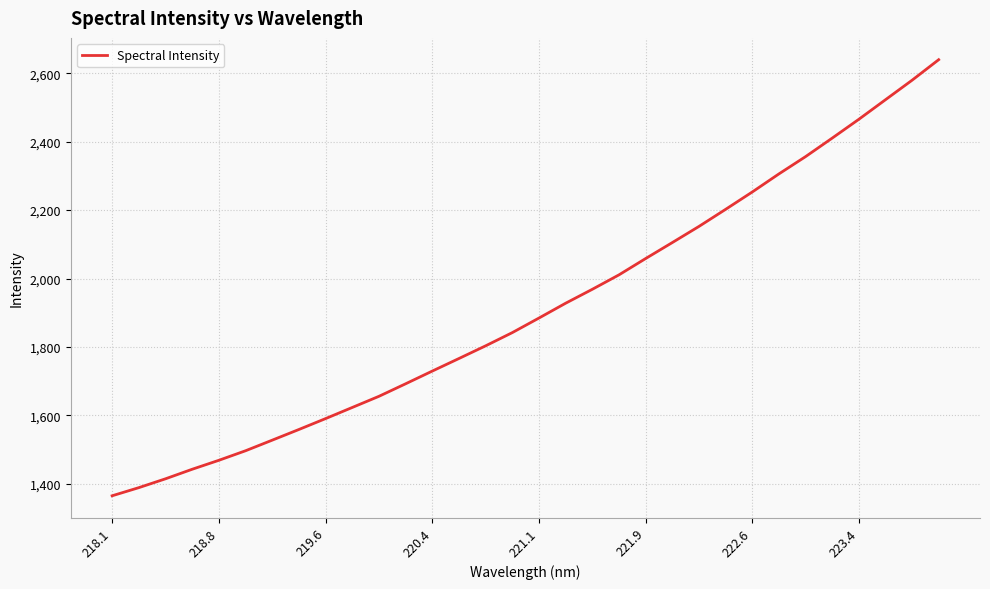

Reading right to left, what are all the values shown in this chart?

2639.7	2579.7	2522.6	2465.4	2410.4	2356.3	2305.8	2252.9	2202.2	2152.3	2105.1	2058.5	2010.7	1968.6	1927.9	1884.6	1842.0	1803.4	1766.3	1729.6	1692.4	1655.8	1623.2	1590.7	1558.8	1527.6	1496.6	1468.7	1442.5	1414.6	1388.7	1365.0